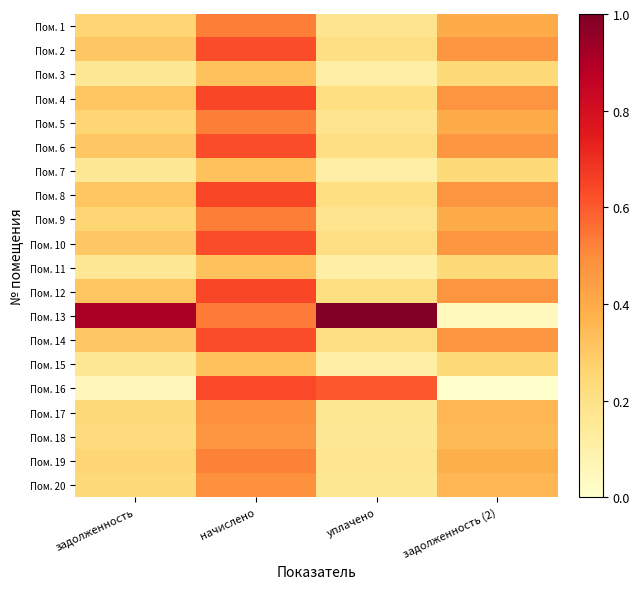

Reading right to left, list all the values displayed in this chart.

Пом. 1: задолженность (2)=2927.4	уплачено=1316.0	начислено=3948.0	задолженность=1940.4
Пом. 2: задолженность (2)=3460.8	уплачено=1555.8	начислено=4667.3	задолженность=2293.9
Пом. 3: задолженность (2)=1795.6	уплачено=807.2	начислено=2421.6	задолженность=1190.2
Пом. 4: задолженность (2)=3537.8	уплачено=1590.4	начислено=4771.2	задолженность=2345.0
Пом. 5: задолженность (2)=2927.4	уплачено=1316.0	начислено=3948.0	задолженность=1940.4
Пом. 6: задолженность (2)=3460.8	уплачено=1555.8	начислено=4667.3	задолженность=2293.9
Пом. 7: задолженность (2)=1795.6	уплачено=807.2	начислено=2421.6	задолженность=1190.2
Пом. 8: задолженность (2)=3537.8	уплачено=1590.4	начислено=4771.2	задолженность=2345.0
Пом. 9: задолженность (2)=2927.4	уплачено=1316.0	начислено=3948.0	задолженность=1940.4
Пом. 10: задолженность (2)=3460.8	уплачено=1555.8	начислено=4667.3	задолженность=2293.9
Пом. 11: задолженность (2)=1795.6	уплачено=807.2	начислено=2421.6	задолженность=1190.2
Пом. 12: задолженность (2)=3537.8	уплачено=1590.4	начислено=4771.2	задолженность=2345.0
Пом. 13: задолженность (2)=329.7	уплачено=7440.8	начислено=3956.0	задолженность=6781.5
Пом. 14: задолженность (2)=3460.8	уплачено=1555.8	начислено=4667.3	задолженность=2293.9
Пом. 15: задолженность (2)=1795.6	уплачено=807.2	начислено=2421.6	задолженность=1190.2
Пом. 16: задолженность (2)=0.0	уплачено=4477.1	начислено=4723.3	задолженность=393.6
Пом. 17: задолженность (2)=2672.7	уплачено=1201.5	начислено=3604.4	задолженность=1771.5
Пом. 18: задолженность (2)=2583.8	уплачено=1161.5	начислено=3484.6	задолженность=1712.6
Пом. 19: задолженность (2)=2874.1	уплачено=1292.0	начислено=3876.1	задолженность=1905.1
Пом. 20: задолженность (2)=2672.7	уплачено=1201.5	начислено=3604.4	задолженность=1771.5